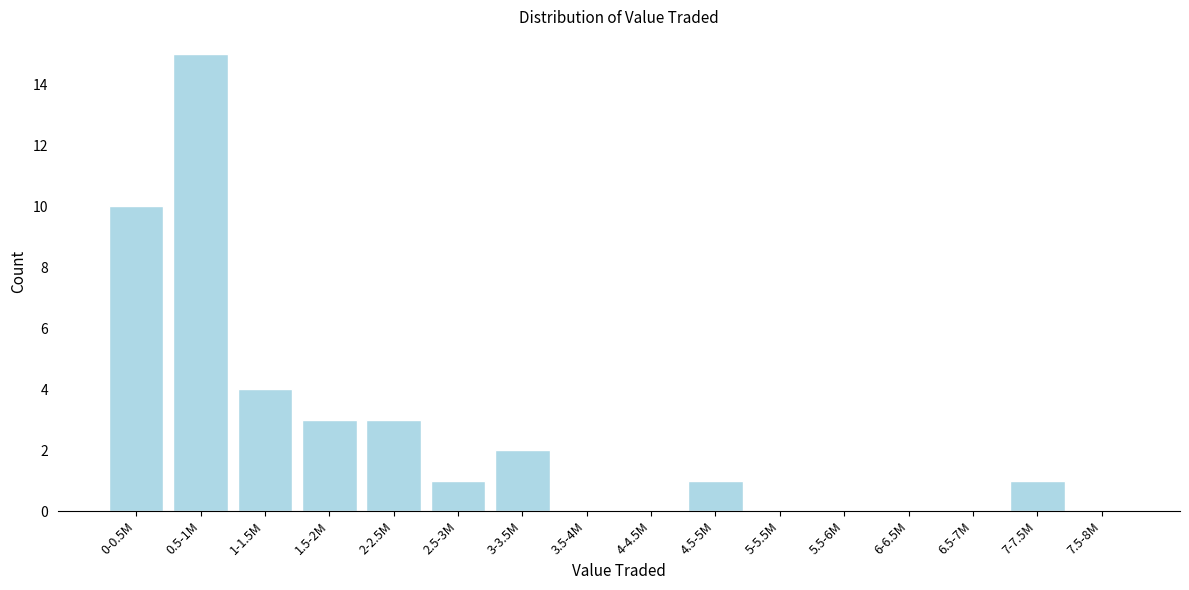

Reading right to left, transcribe all the data shown in this chart.

7.5-8M=0	7-7.5M=1	6.5-7M=0	6-6.5M=0	5.5-6M=0	5-5.5M=0	4.5-5M=1	4-4.5M=0	3.5-4M=0	3-3.5M=2	2.5-3M=1	2-2.5M=3	1.5-2M=3	1-1.5M=4	0.5-1M=15	0-0.5M=10